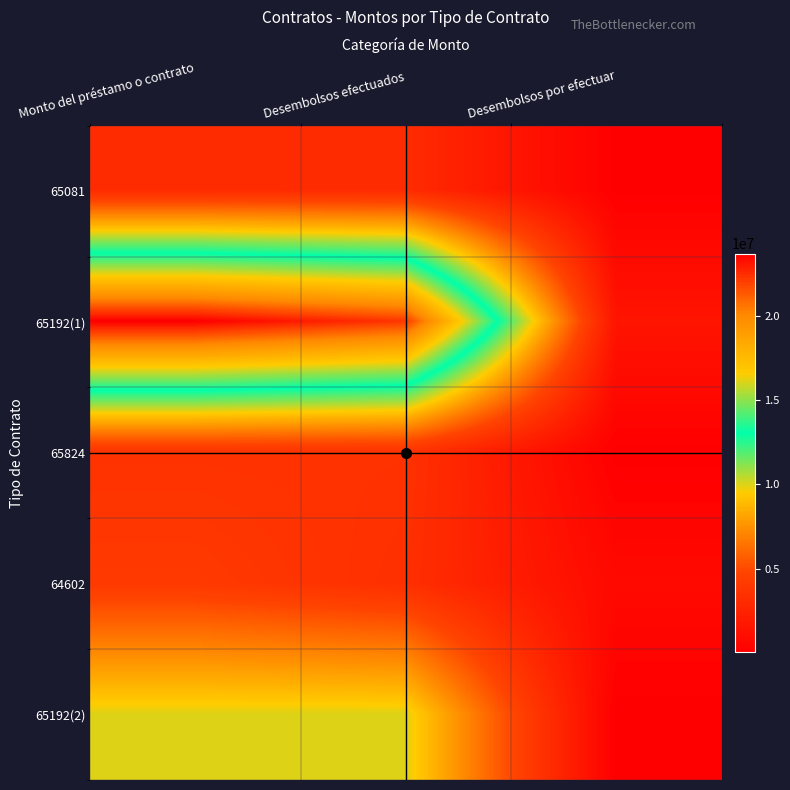

Reading right to left, what are all the values shown in this chart?

65081: Desembolsos por efectuar=44798.9	Desembolsos efectuados=3091611.0	Monto del préstamo o contrato=3136410.0
65192(1): Desembolsos por efectuar=1461026.3	Desembolsos efectuados=22282073.7	Monto del préstamo o contrato=23743100.0
65824: Desembolsos por efectuar=31860.0	Desembolsos efectuados=3553127.5	Monto del préstamo o contrato=3584987.5
64602: Desembolsos por efectuar=706962.5	Desembolsos efectuados=3348746.2	Monto del préstamo o contrato=4055708.7
65192(2): Desembolsos por efectuar=16043.3	Desembolsos efectuados=9983956.7	Monto del préstamo o contrato=10000000.0